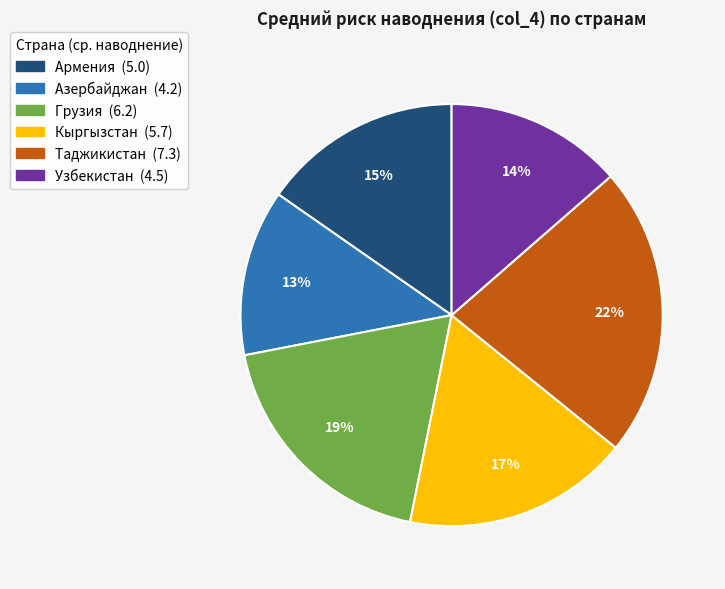

Do Узбекистан and Грузия together represent more than half of the pie?

No